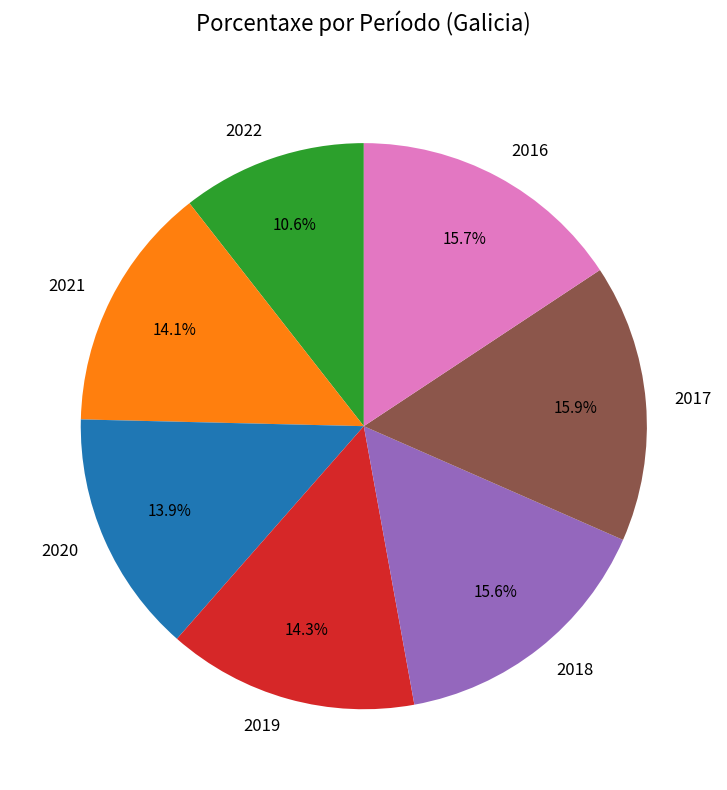

How many slices are in this pie chart?

7